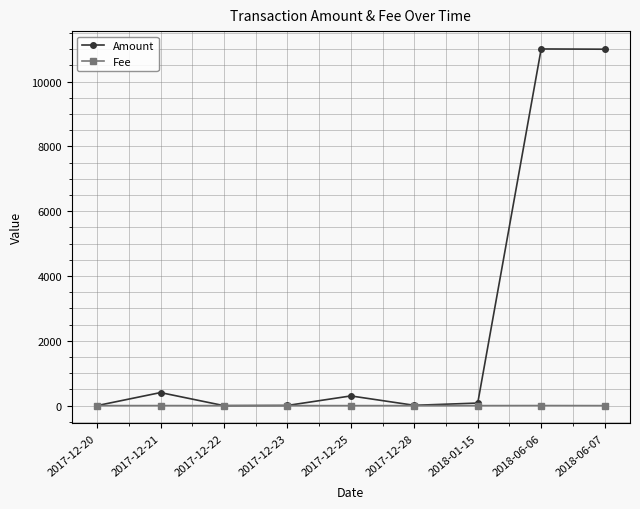

What position from the left is 2018-01-15?

7